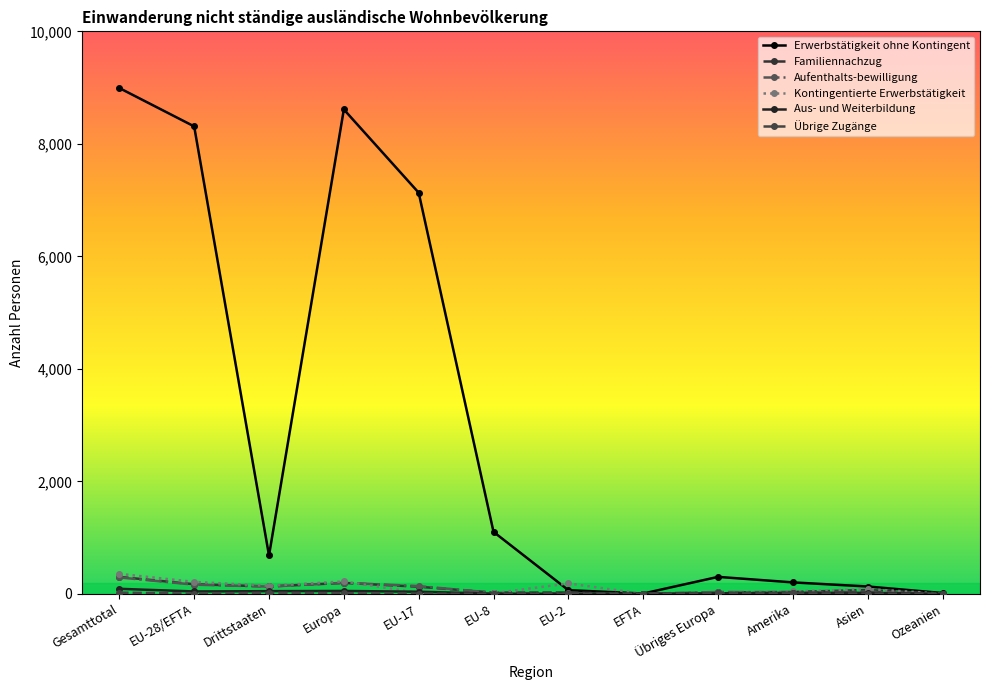

Which series has the largest total across all categories?

Erwerbstätigkeit ohne Kontingent